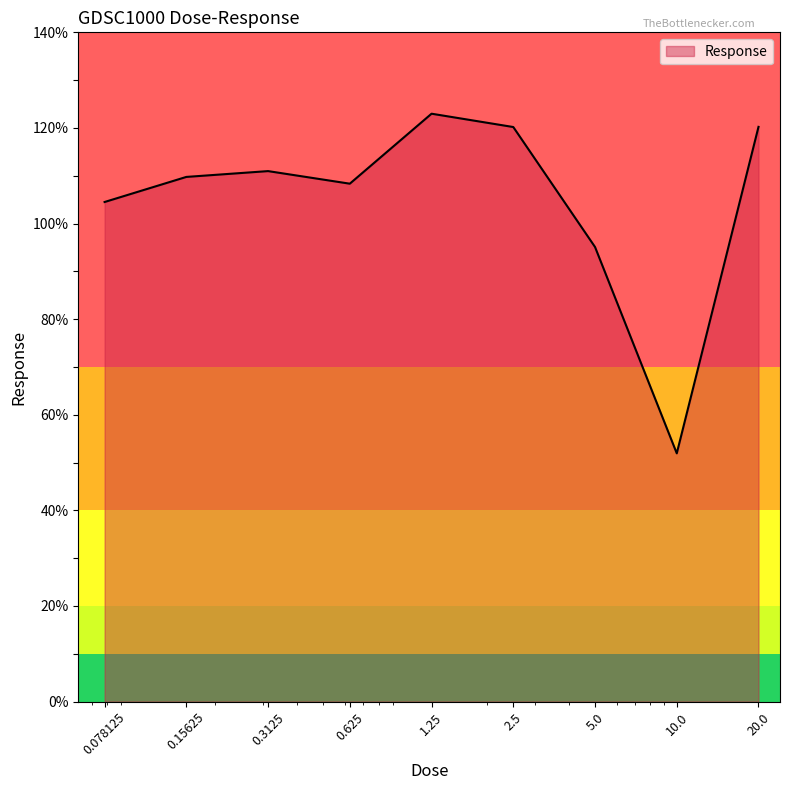

What is the difference between the maximum and minimum values?

71.0